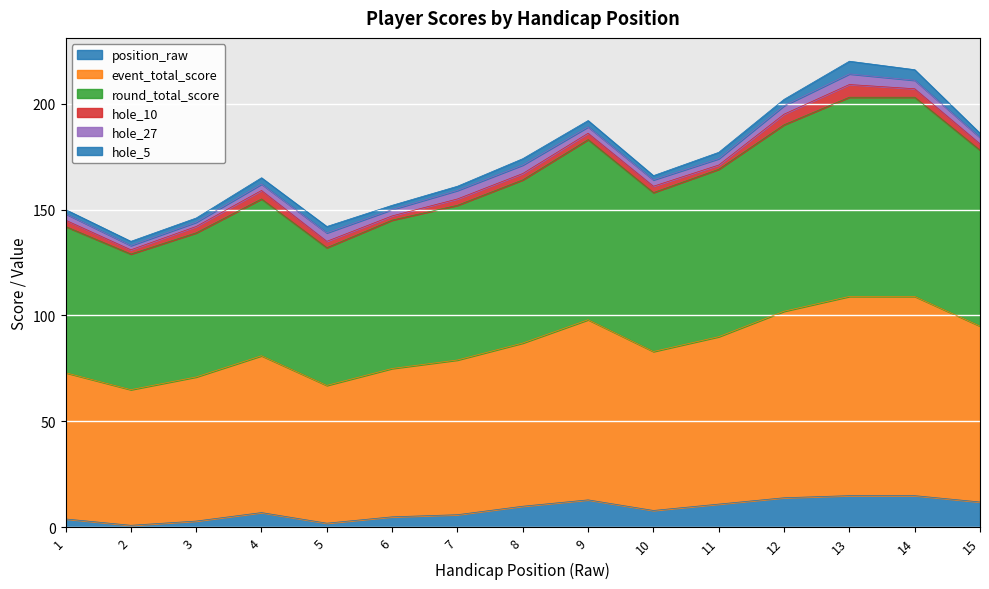

Does the chart display data point markers on the line(s)?

No